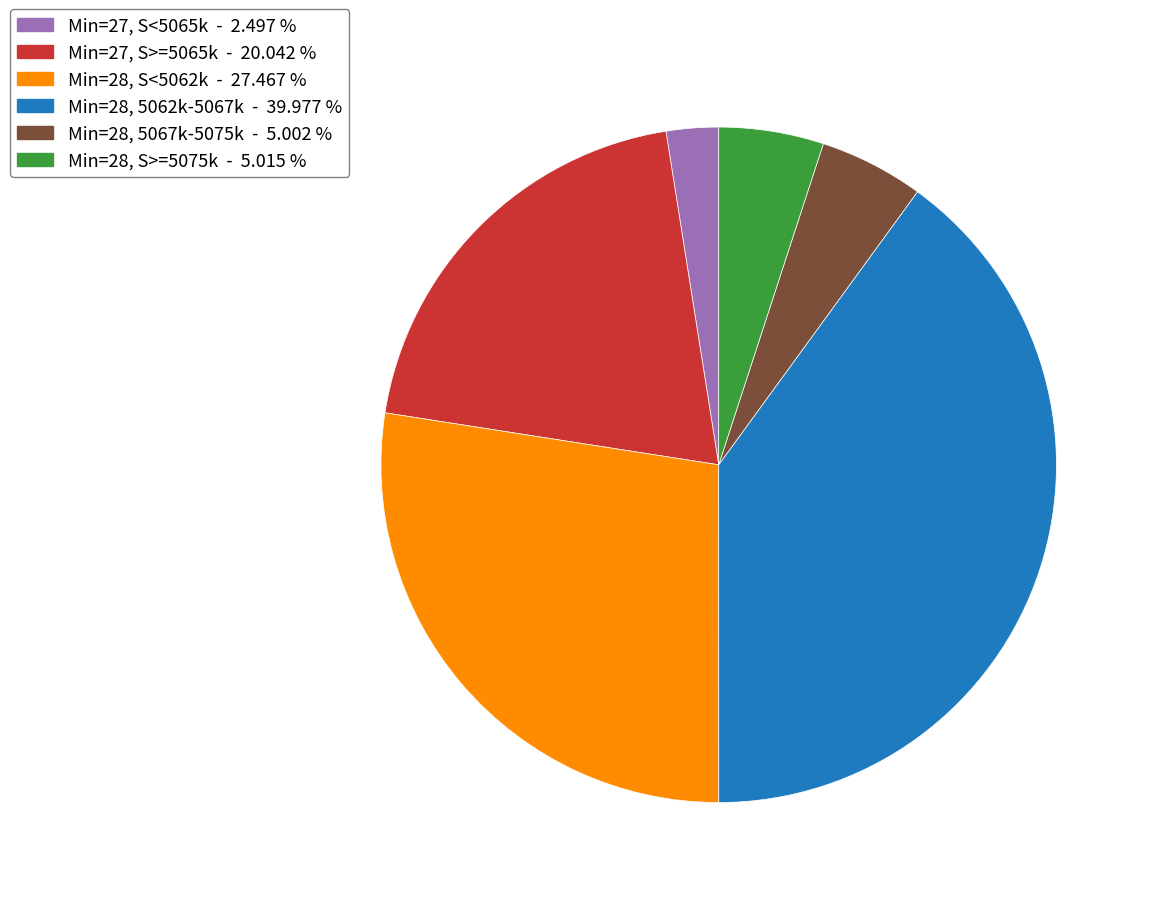

Is the sum of Min=28, 5067k-5075k - 5.002 % and Min=27, S<5065k - 2.497 % greater than half?

No